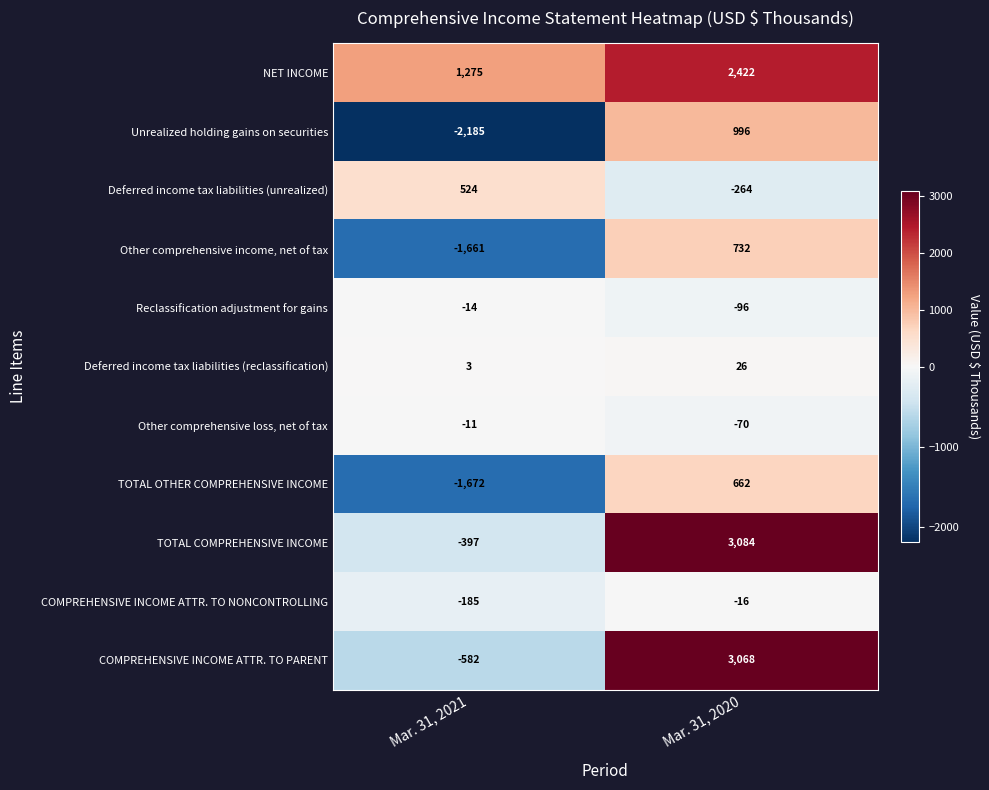

What is the difference between the highest and lowest values at Mar. 31, 2020?

3348